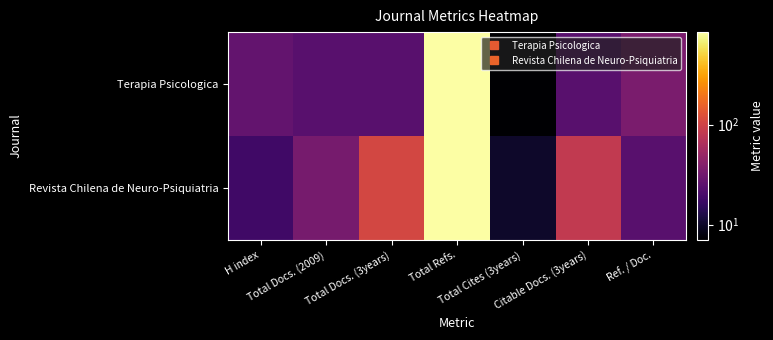

At Total Cites (3years), list the series in order from smallest to largest.

Terapia Psicologica, Revista Chilena de Neuro-Psiquiatria